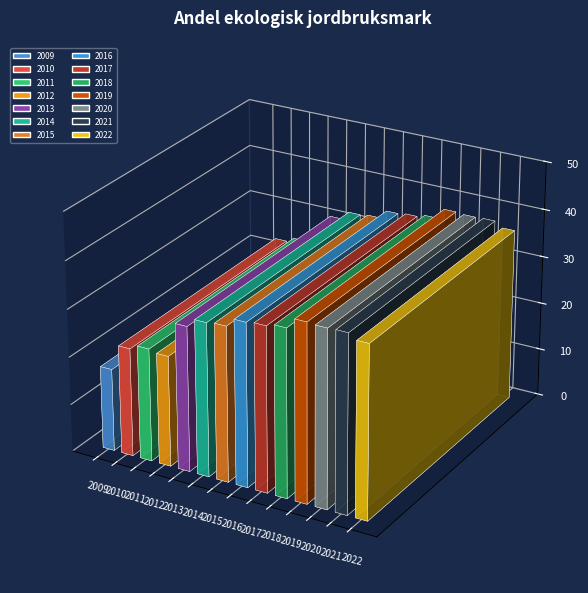

List the labels in order of value, smallest first.

2009, 2010, 2012, 2011, 2013, 2014, 2015, 2016, 2017, 2018, 2022, 2020, 2021, 2019